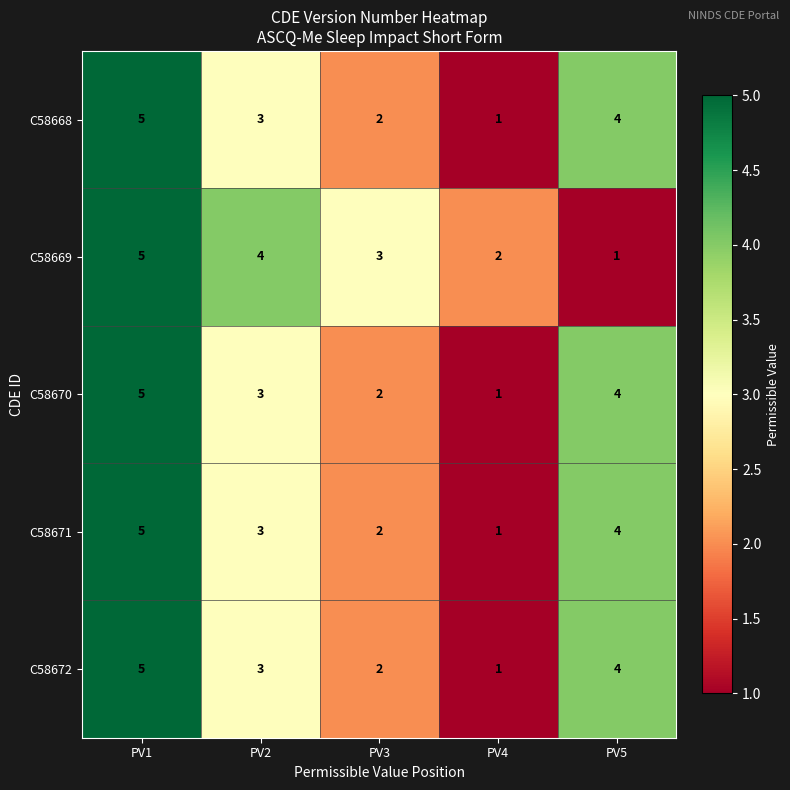

Is it true that C58672 equals 3 at PV2?

True